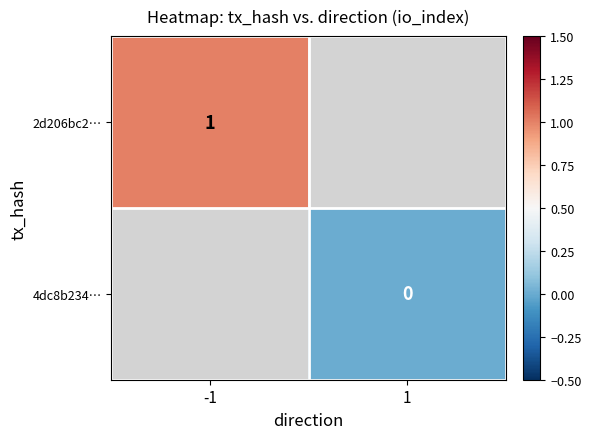

What is the maximum value shown in the chart?

1.0